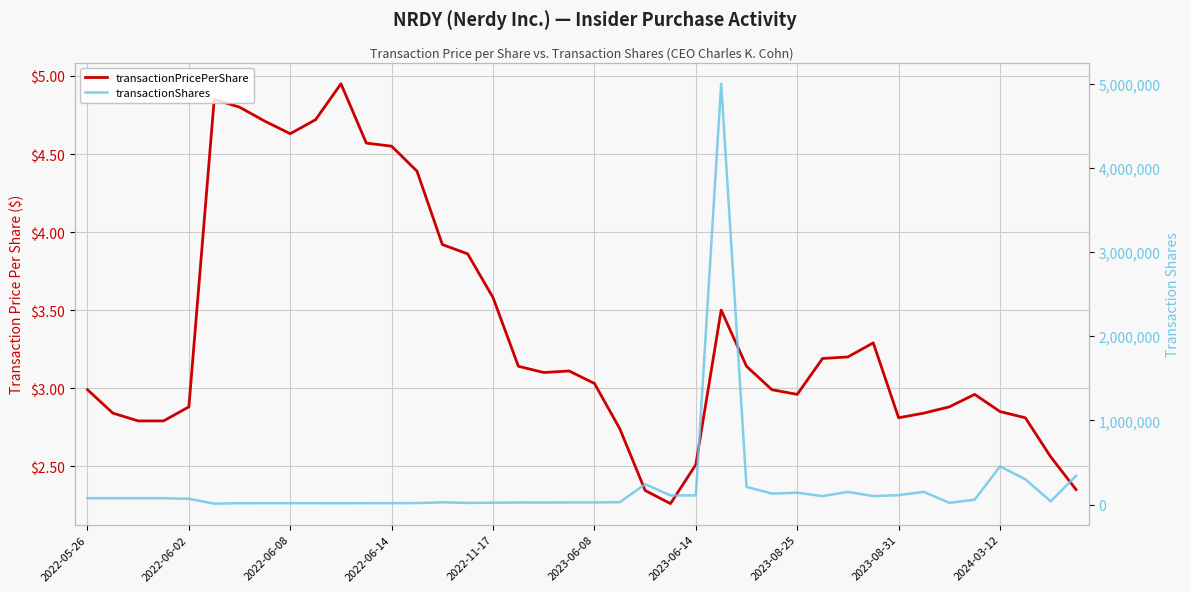

What is the label of the 17th point from the right?

23